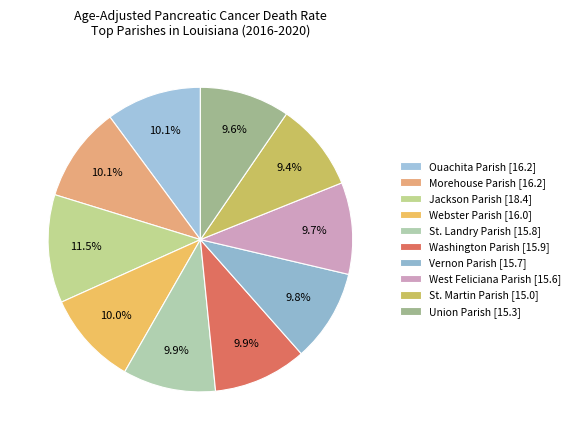

To the nearest percent, what percentage of the pie is St. Martin Parish?

9%